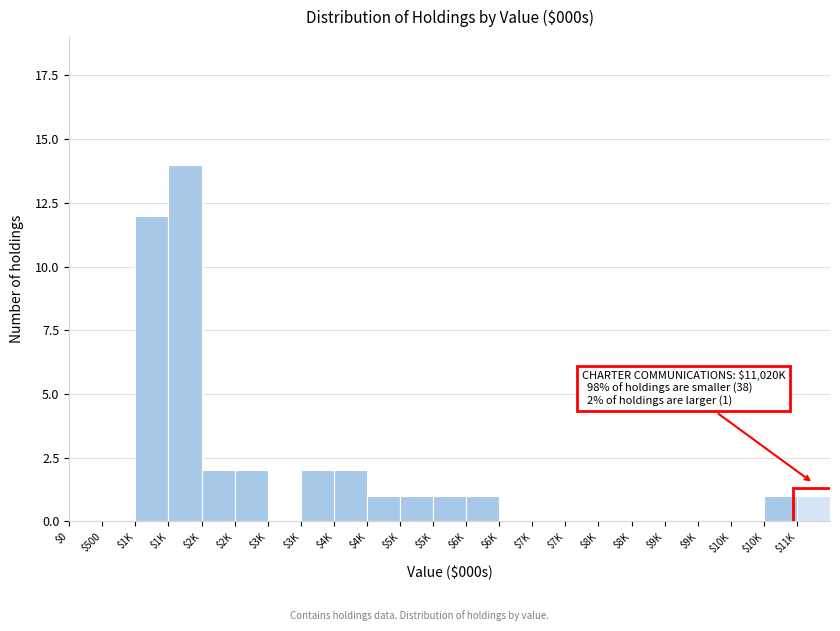

Count the number of data series in this chart.

1